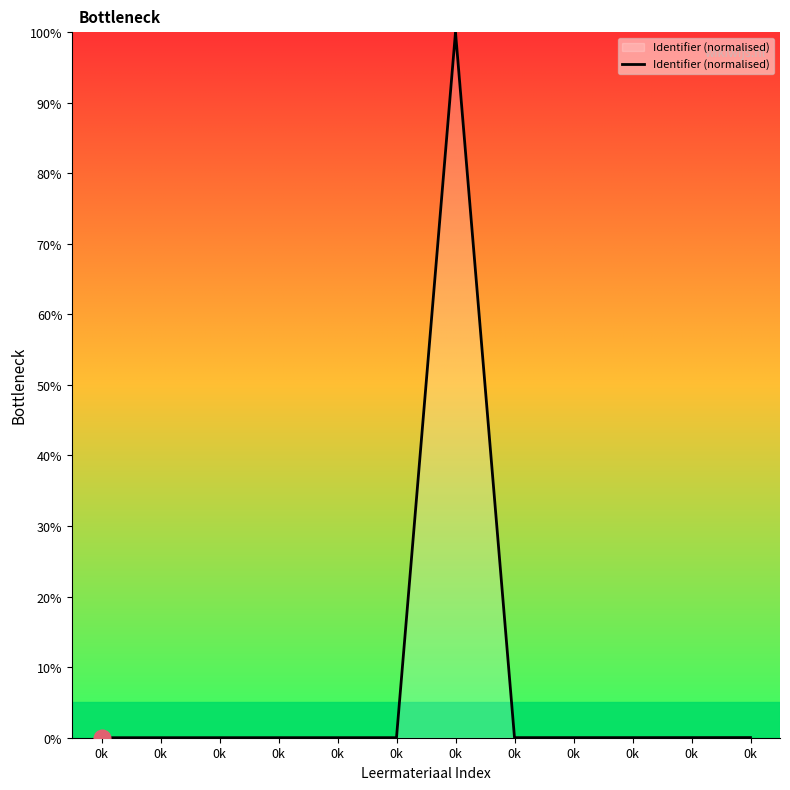

Reading left to right, transcribe all the data shown in this chart.

0.0	0.0	0.0	0.0	0.0	0.0	100.0	0.0	0.0	0.0	0.0	0.0